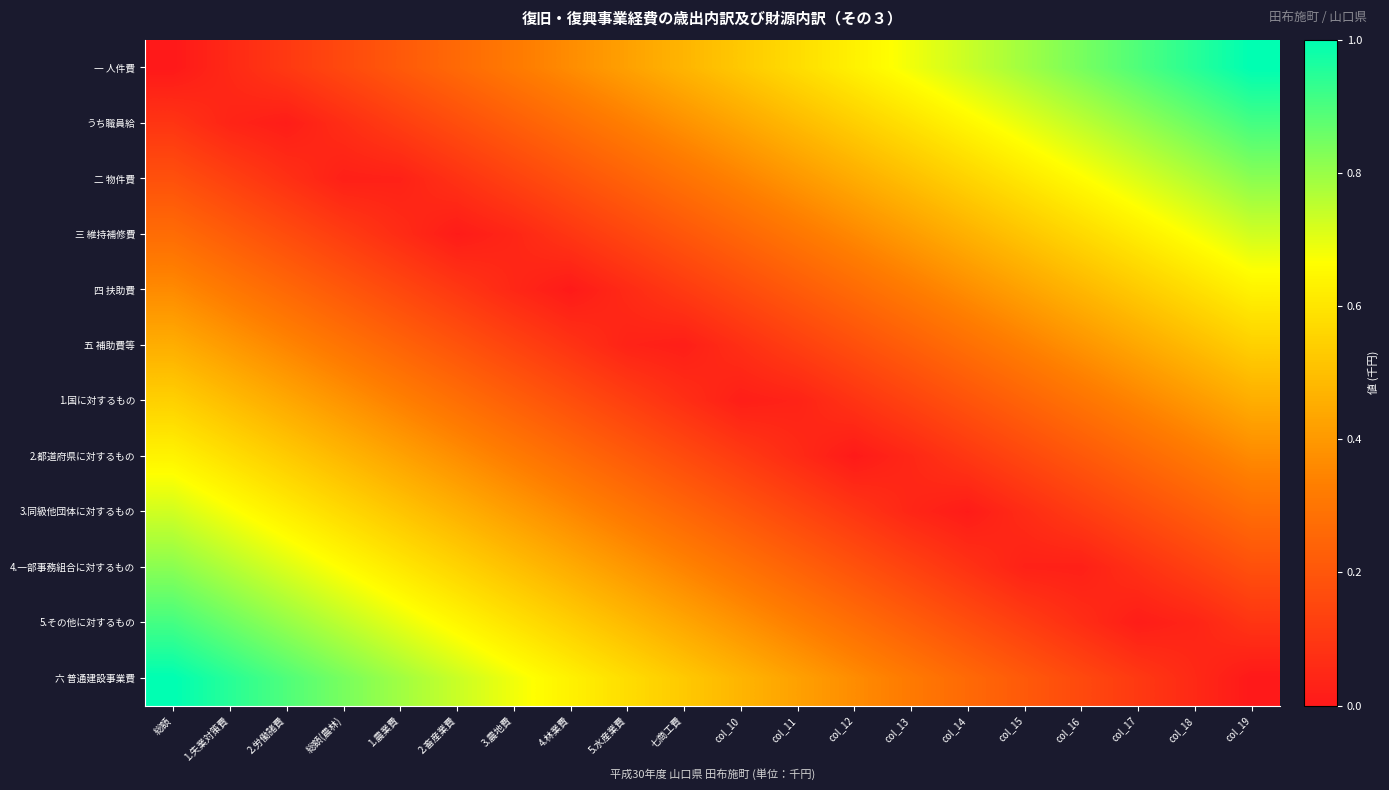

Rank the series by their maximum value, from lowest to highest.

五 補助費等, 1.国に対するもの, 四 扶助費, 2.都道府県に対するもの, 三 維持補修費, 3.同級他団体に対するもの, 二 物件費, 4.一部事務組合に対するもの, うち職員給, 5.その他に対するもの, 一 人件費, 六 普通建設事業費